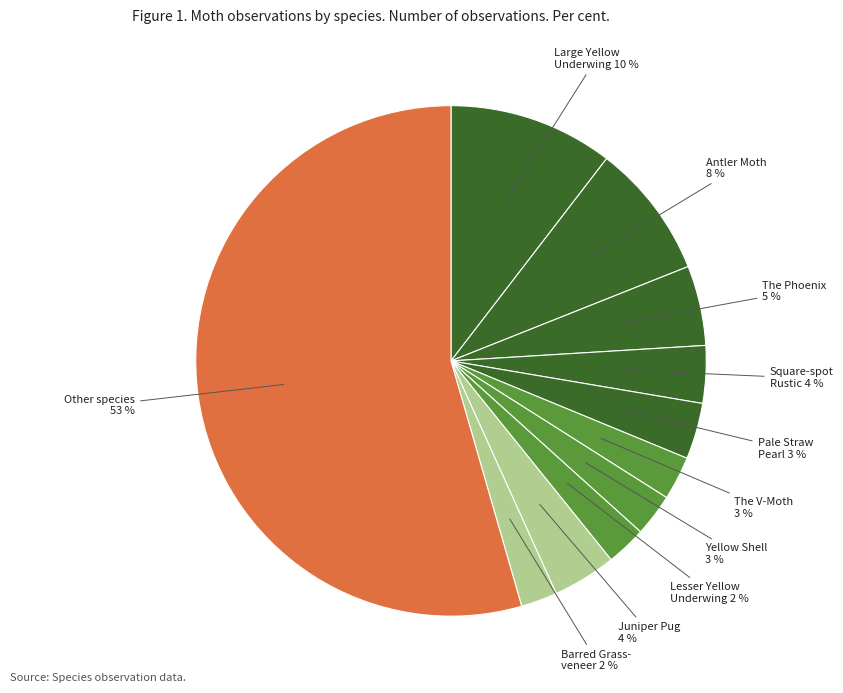

Rank the categories by value from lowest to highest.

Barred Grass-veneer, Lesser Yellow Underwing, Yellow Shell, The V-Moth, Pale Straw Pearl, Square-spot Rustic, Juniper Pug, The Phoenix, Antler Moth, Large Yellow Underwing, Other species